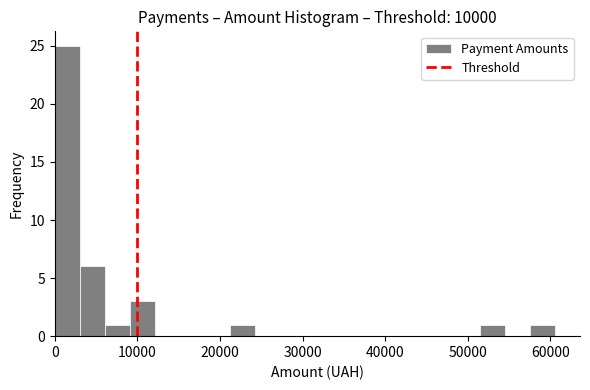

Around what value on the x-axis is the tallest bar? Give the approximate position of its centre, as read against the axis.

2000